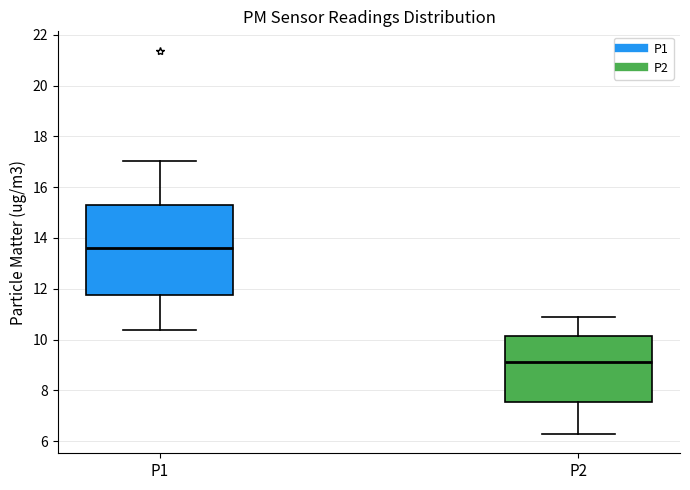

Where is the lower edge of the box for P1 on the y-axis? The values are not printed on the chart, so give them approximately, as read against the axis.

11.8